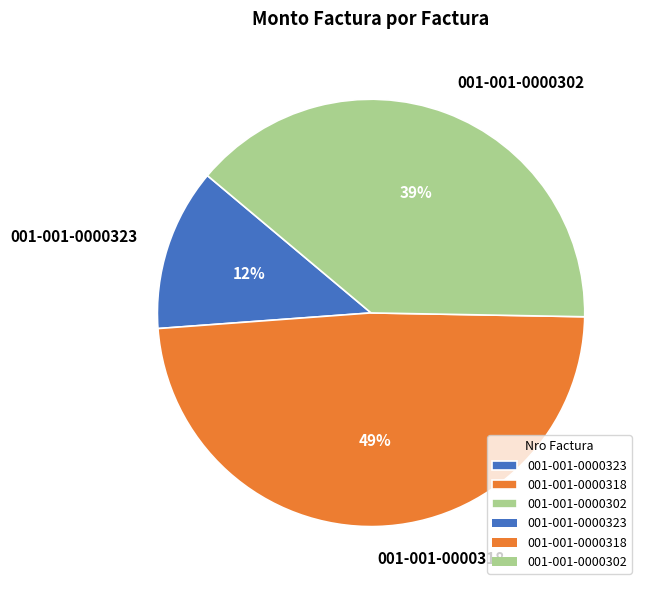

Does 001-001-0000318 account for over 50% of the chart?

No